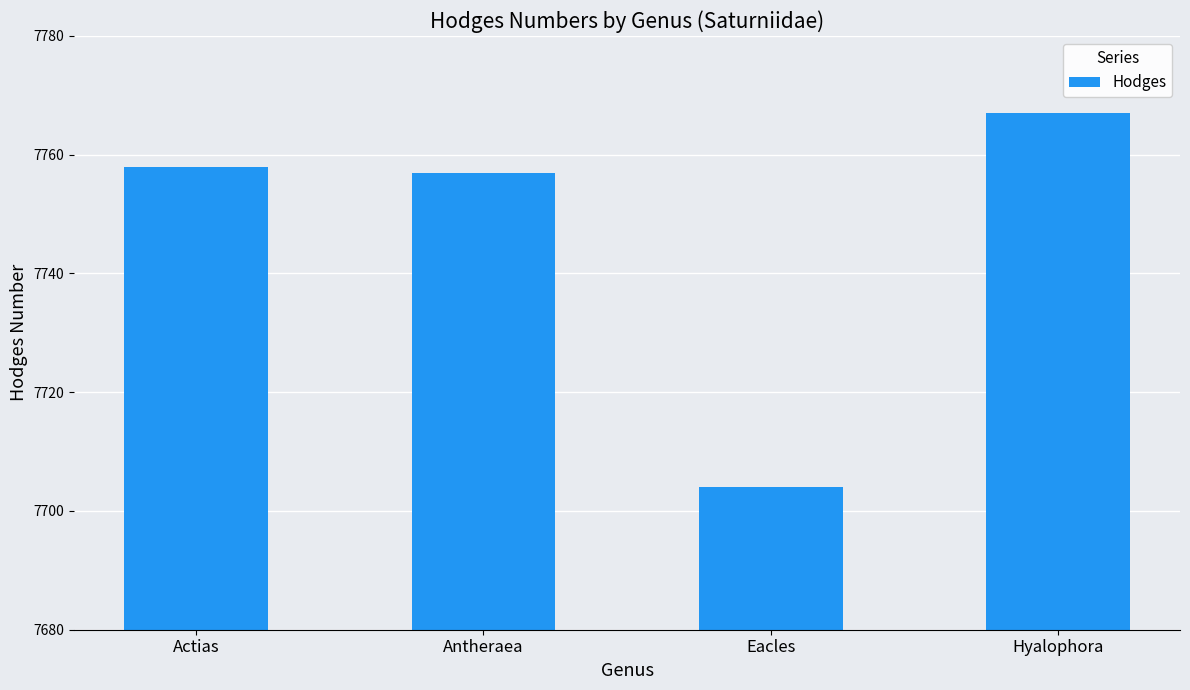

Count the number of categories in the chart.

4